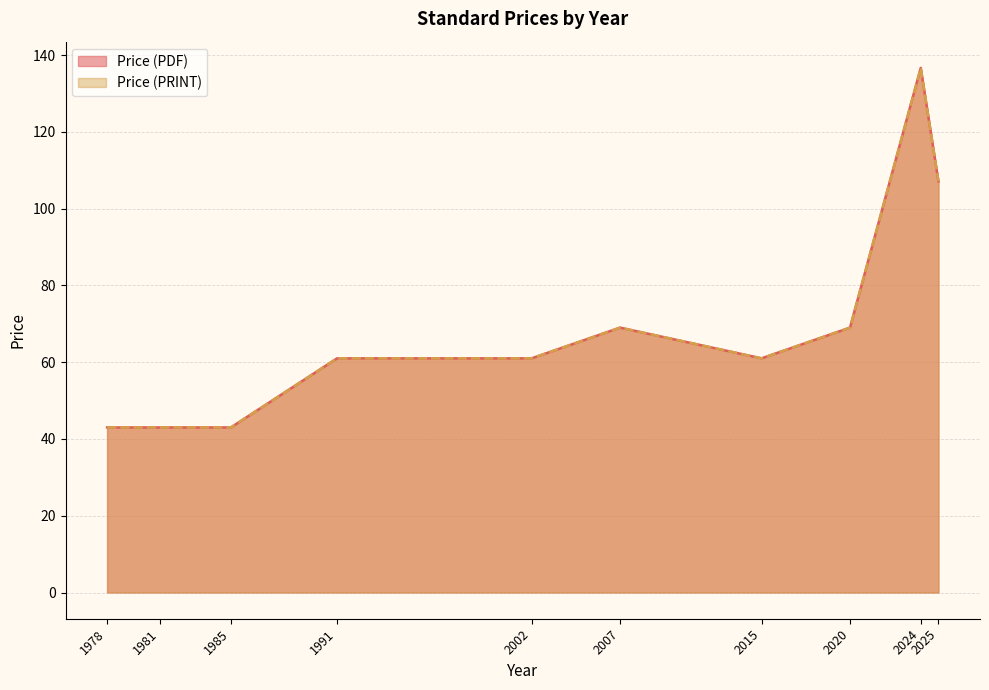

True or false: Price (PRINT) and Price (PDF) cross at least once.

False